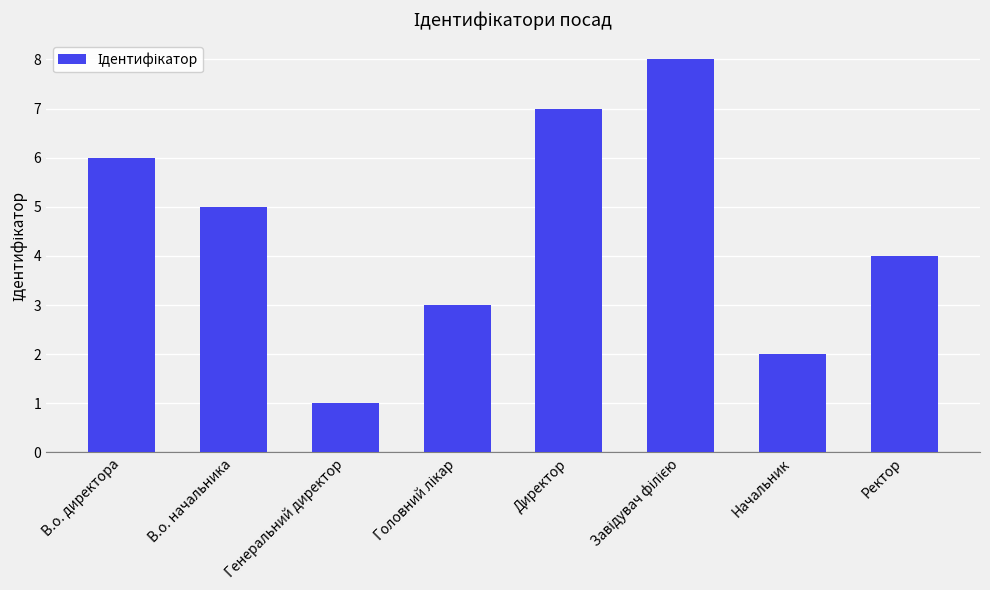

Reading left to right, transcribe all the data shown in this chart.

6	5	1	3	7	8	2	4